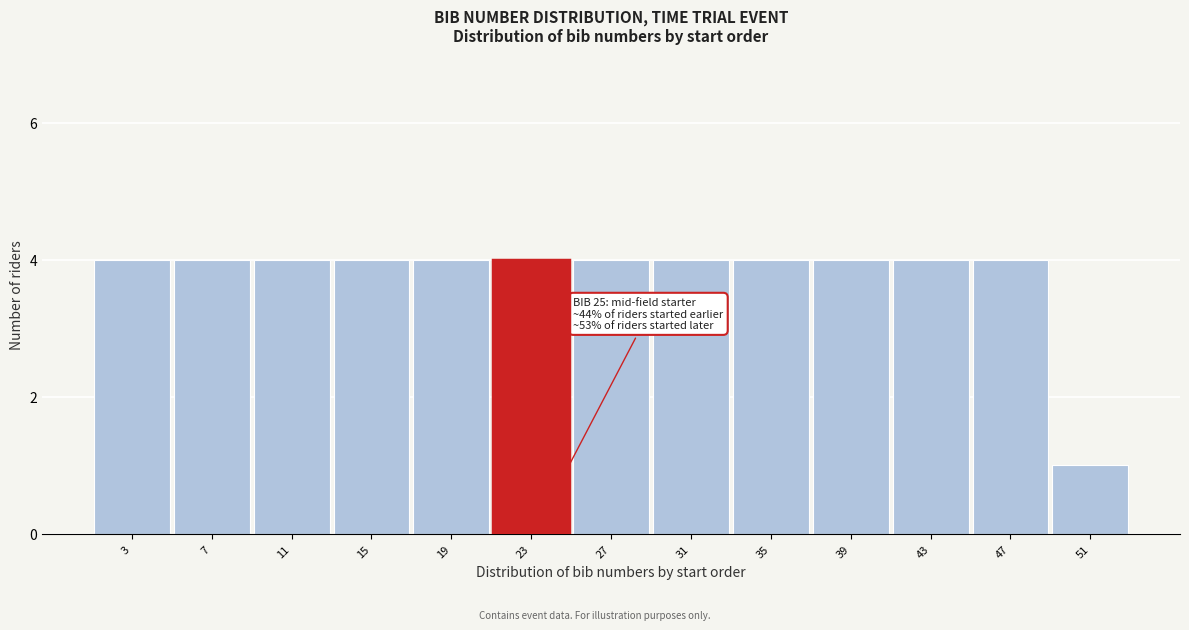

Reading left to right, list all the values displayed in this chart.

4	4	4	4	4	4	4	4	4	4	4	4	1